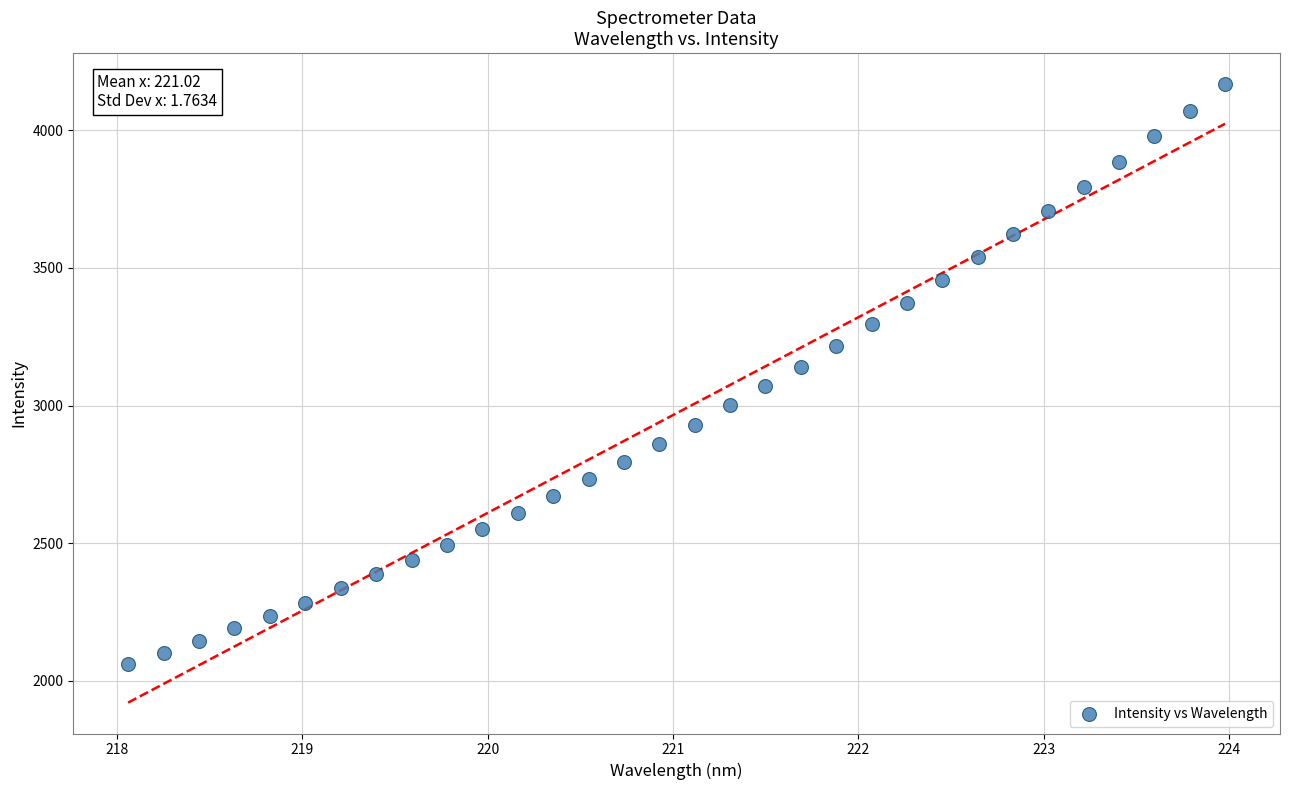

What is the range of Y values (max minus min)?

2109.0